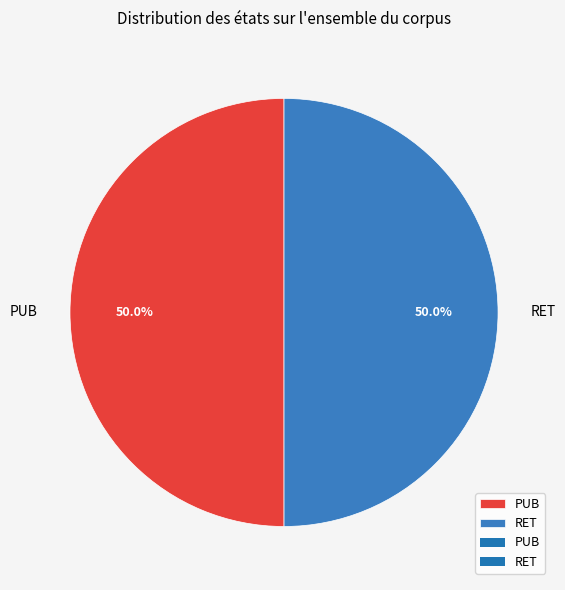

What percentage is NOT represented by PUB?

50.0%